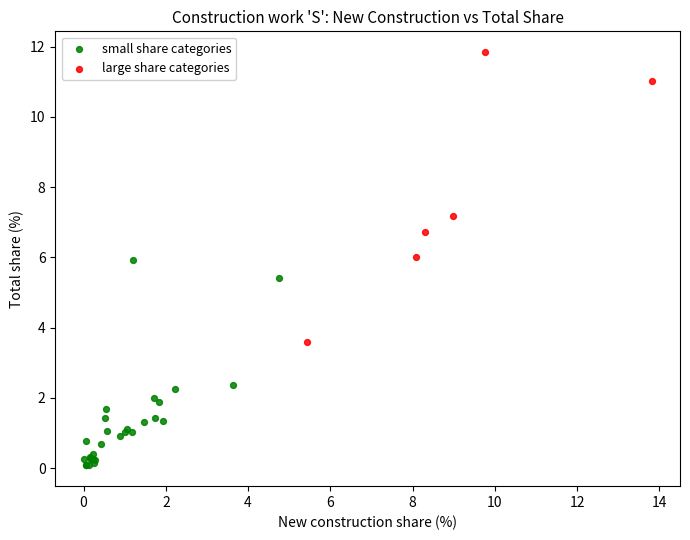

Which series contains the highest Y value?

large share categories